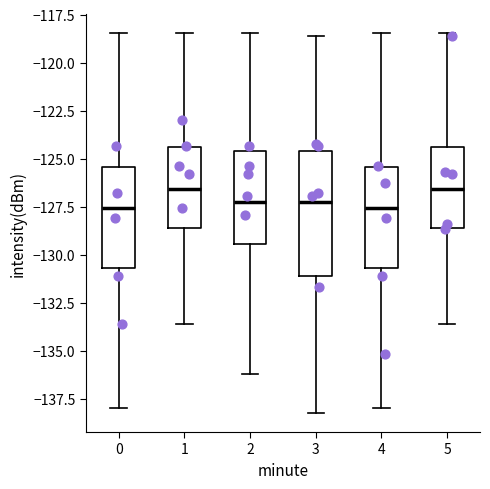

Reading left to right, transcribe this box plot: for each box, give where its median line is, the range the box spans, and where its two whiskers end, as read against the y-axis. The values are not printed on the chart, so give them approximately, as read against the axis.

0: median -127.5, box -130.5 to -125.5, whiskers -138.0 to -118.5
1: median -126.5, box -128.5 to -124.5, whiskers -133.5 to -118.5
2: median -127.0, box -129.5 to -124.5, whiskers -136.0 to -118.5
3: median -127.0, box -131.0 to -124.5, whiskers -138.0 to -118.5
4: median -127.5, box -130.5 to -125.5, whiskers -138.0 to -118.5
5: median -126.5, box -128.5 to -124.5, whiskers -133.5 to -118.5